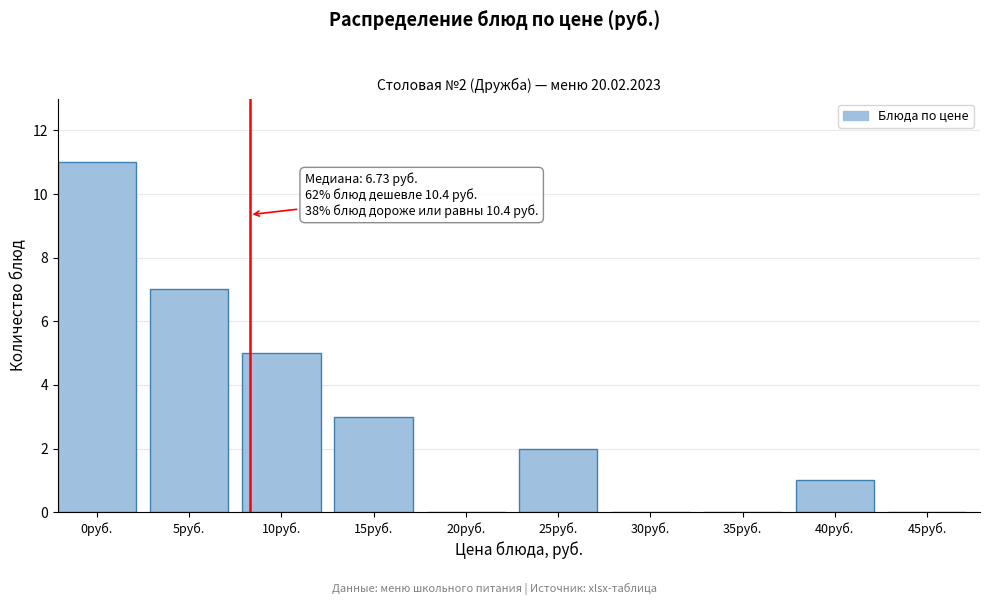

Reading left to right, list all the values displayed in this chart.

0руб.=11	5руб.=7	10руб.=5	15руб.=3	20руб.=0	25руб.=2	30руб.=0	35руб.=0	40руб.=1	45руб.=0